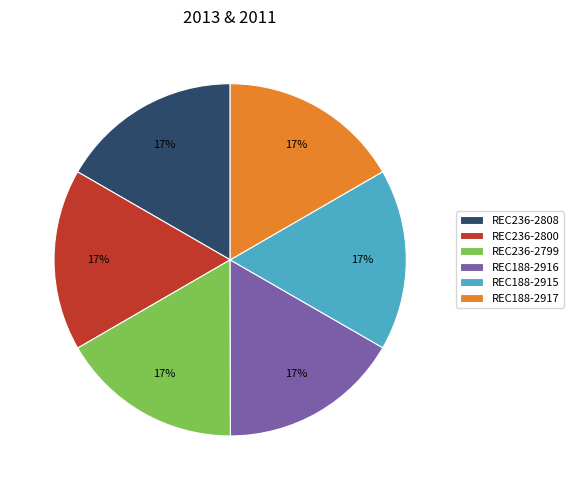

What is the ratio of the value at REC188-2916 to the value at REC188-2917?

1.0